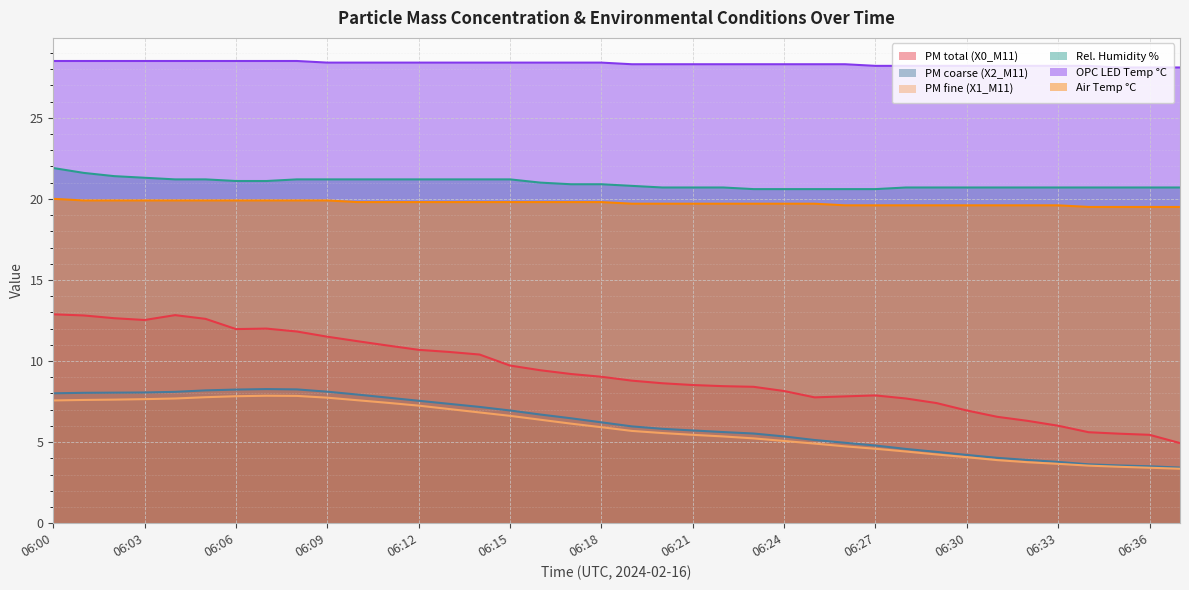

What are all the series names shown in the legend?

PM total (X0_M11), PM coarse (X2_M11), PM fine (X1_M11), Rel. Humidity %, OPC LED Temp °C, Air Temp °C